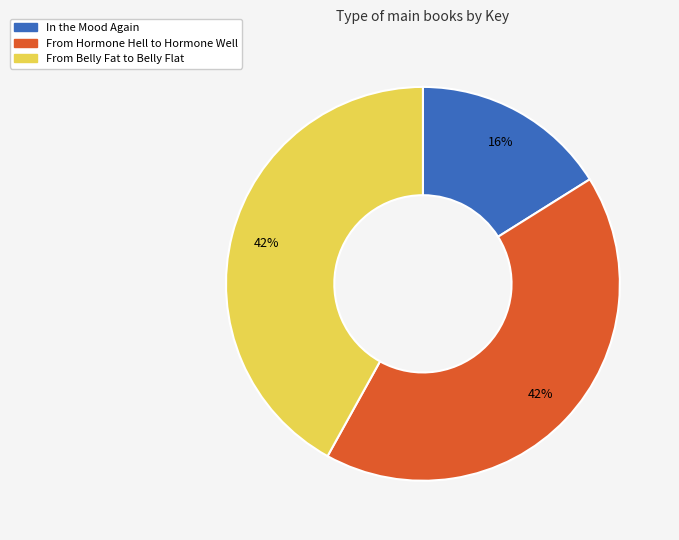

Does From Belly Fat to Belly Flat represent more than half of the total?

No